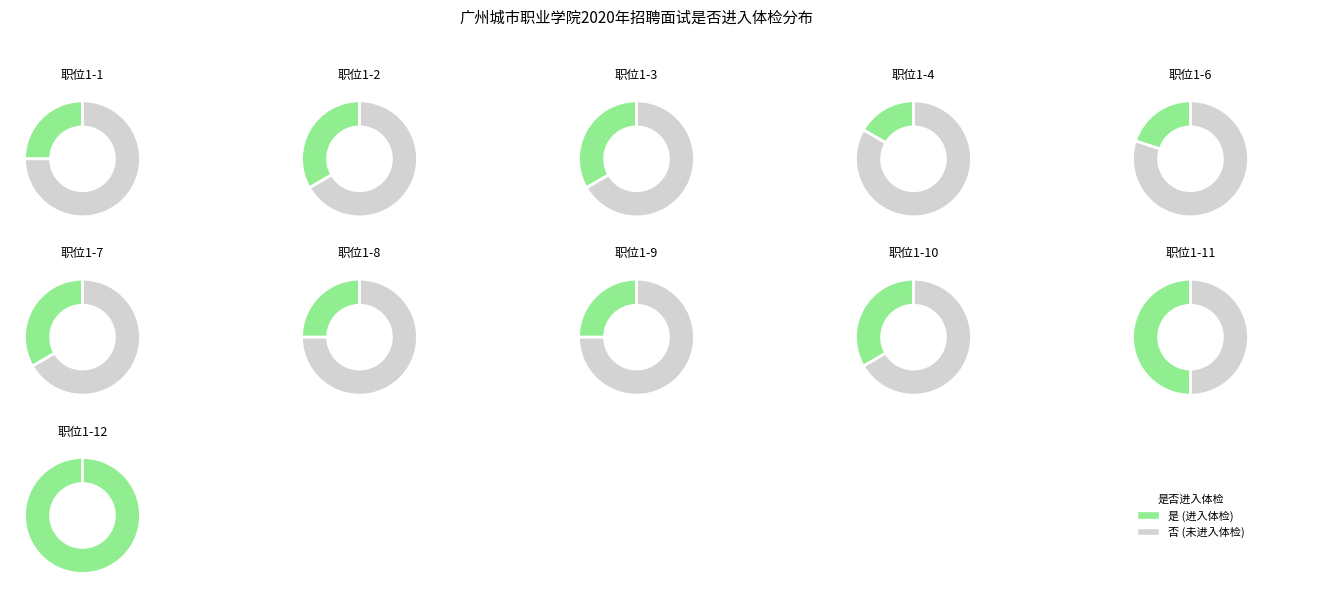

Count the number of slices in the pie.

2